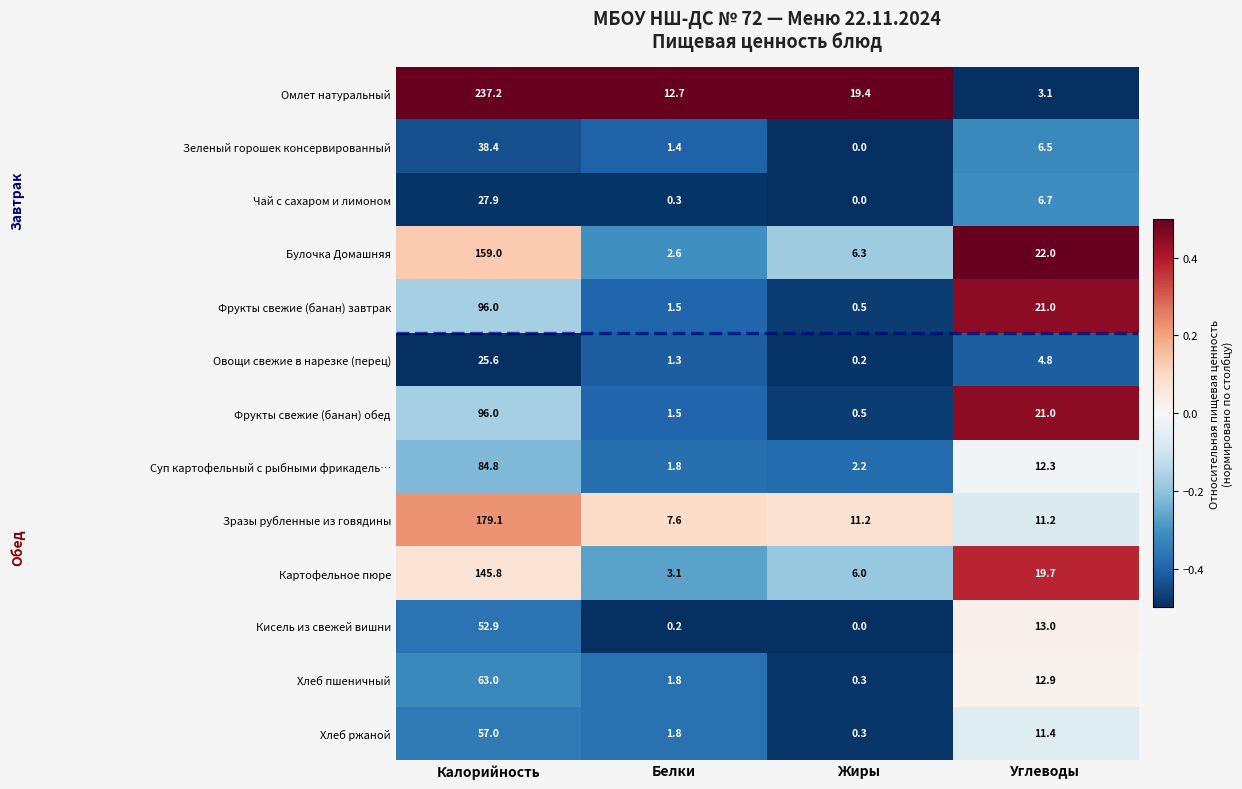

At which label does Зеленый горошек консервированный reach its minimum?

Жиры